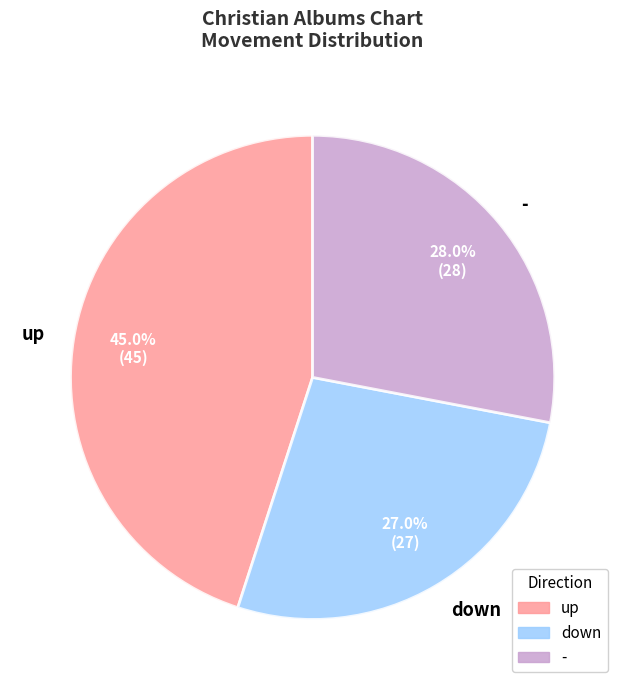

Which category has the biggest portion of the pie?

up